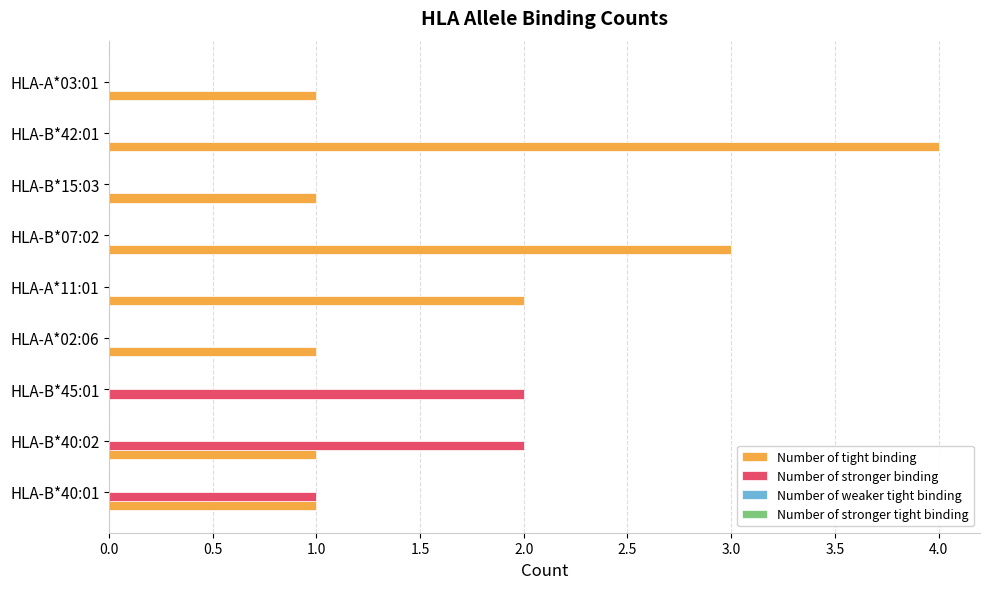

At which label is Number of tight binding closest to 2?

HLA-A*11:01